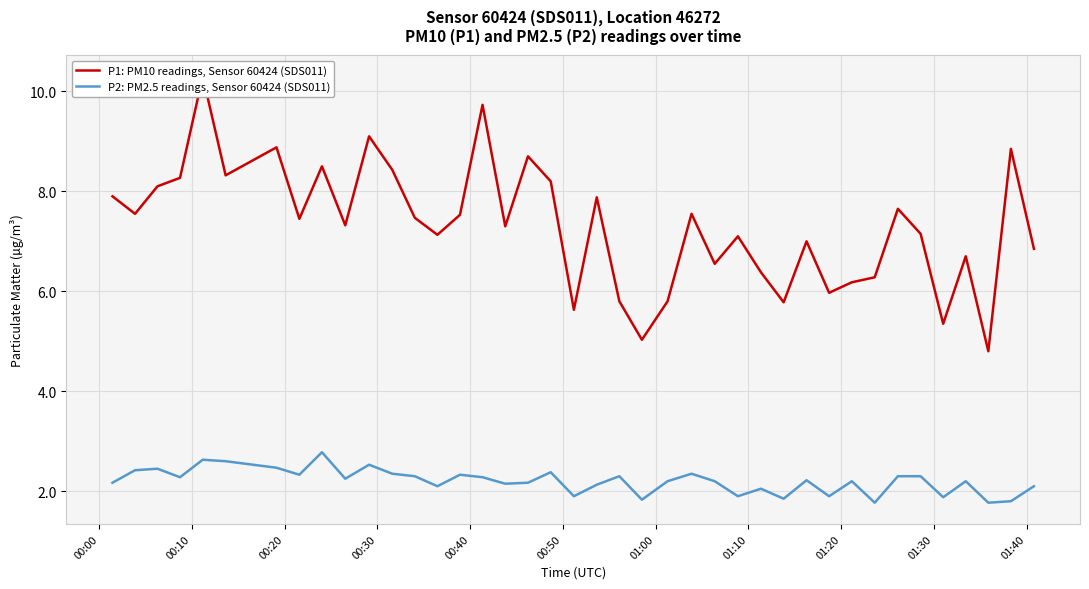

Reading left to right, list all the values displayed in this chart.

P1: PM10 readings, Sensor 60424 (SDS011): 7.9	7.5	8.1	8.3	10.3	8.3	8.9	7.5	8.5	7.3	9.1	8.4	7.5	7.1	7.5	9.7	7.3	8.7	8.2	5.6	7.9	5.8	5.0	5.8	7.5	6.5	7.1	6.4	5.8	7.0	6.0	6.2	6.3	7.7	7.2	5.3	6.7	4.8	8.8	6.8
P2: PM2.5 readings, Sensor 60424 (SDS011): 2.2	2.4	2.5	2.3	2.6	2.6	2.5	2.3	2.8	2.2	2.5	2.4	2.3	2.1	2.3	2.3	2.1	2.2	2.4	1.9	2.1	2.3	1.8	2.2	2.4	2.2	1.9	2.0	1.9	2.2	1.9	2.2	1.8	2.3	2.3	1.9	2.2	1.8	1.8	2.1